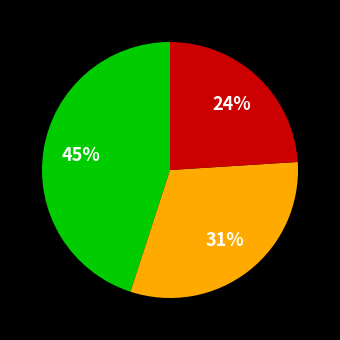

Is there any slice that represents more than half of the pie?

No